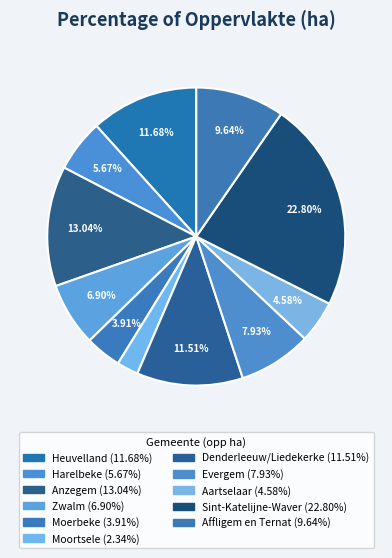

To the nearest percent, what is the combined percentage of Aartselaar and Moortsele?

7%